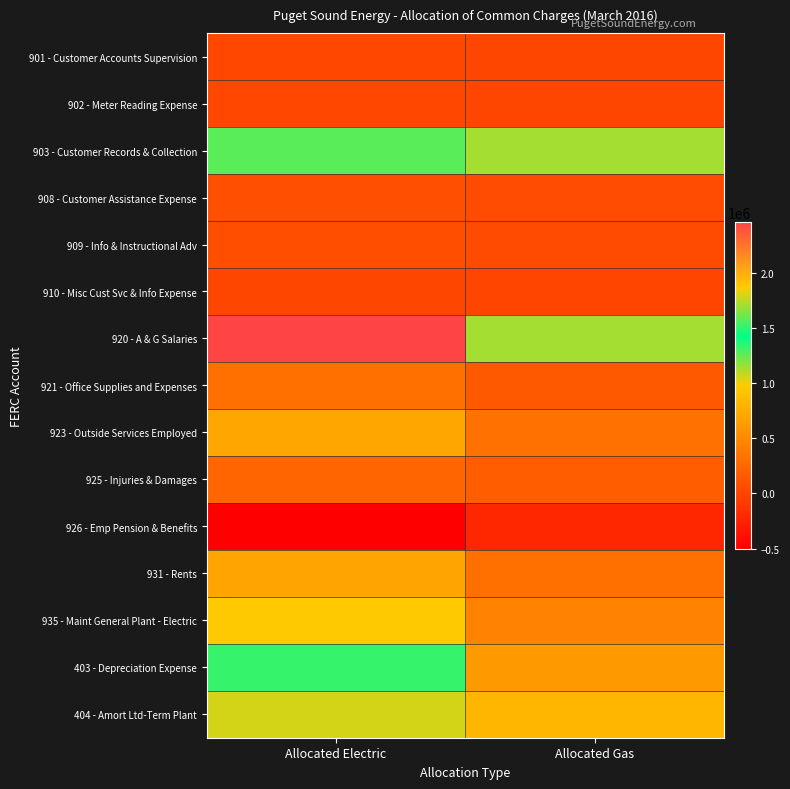

Which series has the largest total across all categories?

920 - A & G Salaries